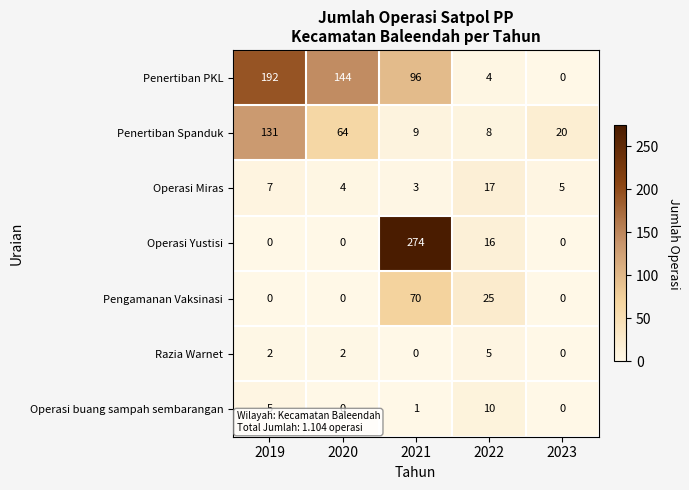

True or false: Operasi Miras has a value of 5 at 2023.

True